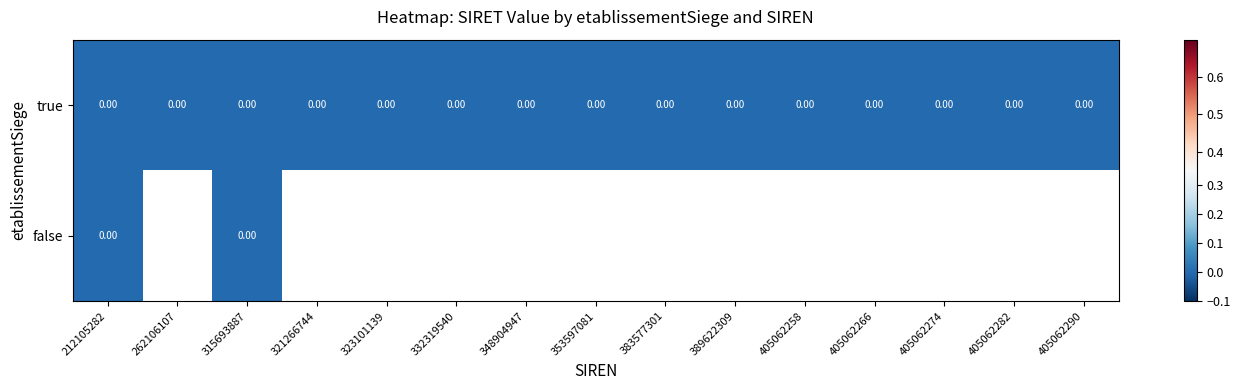

List the labels in order of false value, smallest first.

212105282, 262106107, 315693887, 321266744, 323101139, 332319540, 348904947, 353597081, 383577301, 389622309, 405062258, 405062266, 405062274, 405062282, 405062290